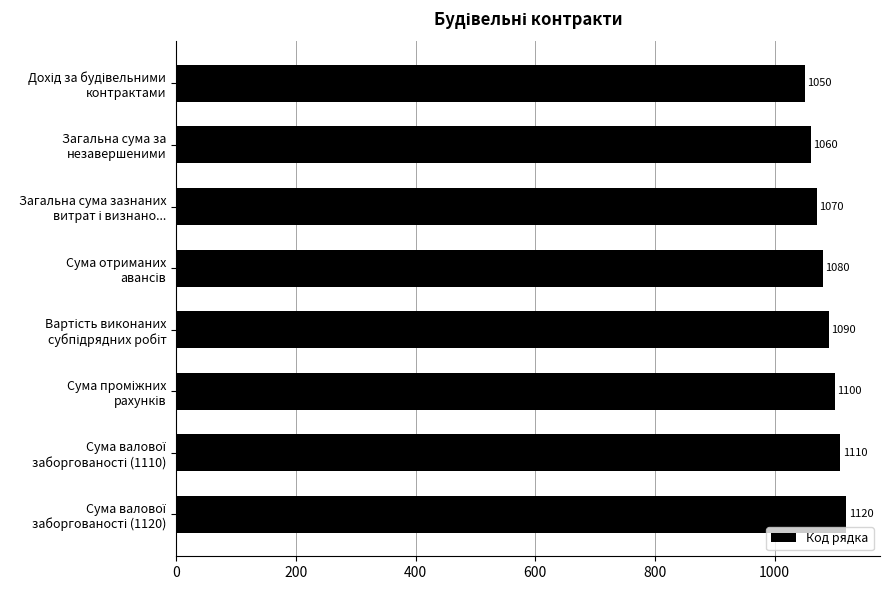

What is the smallest value displayed?

1050